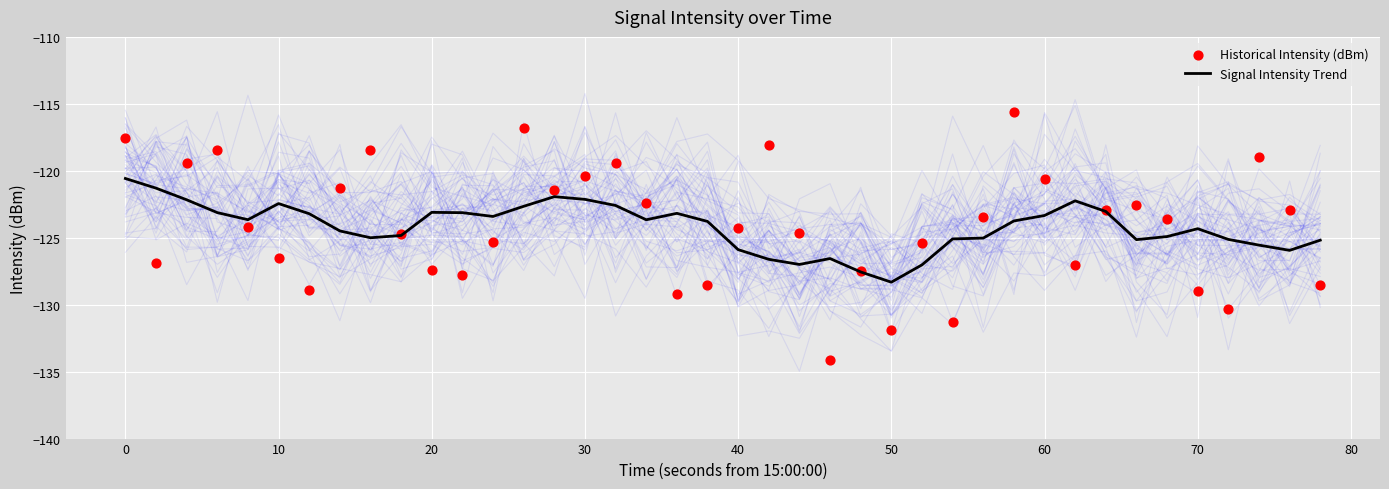

What are all the series names shown in the legend?

Signal Intensity Trend, Historical Intensity (dBm)